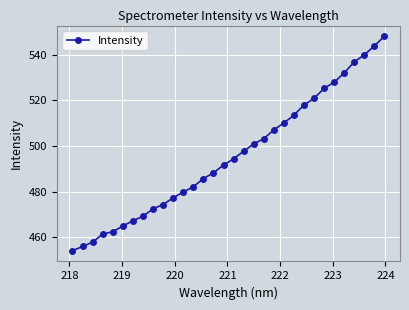

What is the difference between the maximum and minimum values?

94.1